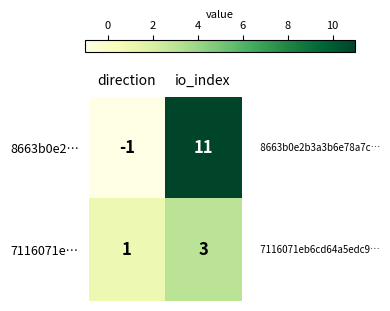

Is it true that 7116071e… equals 0 at direction?

False